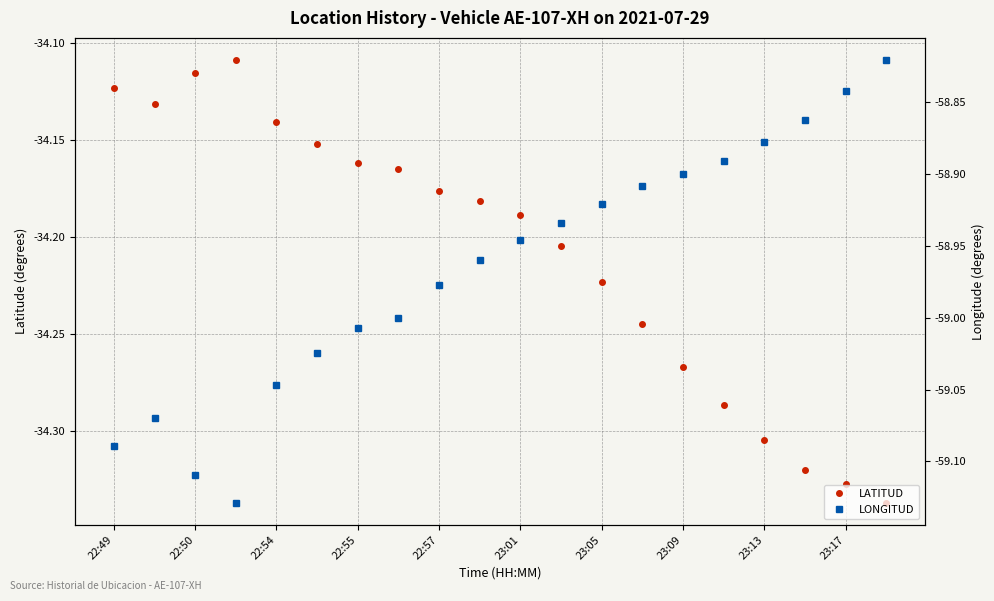

What is the lowest value of the LATITUD series?

-34.3